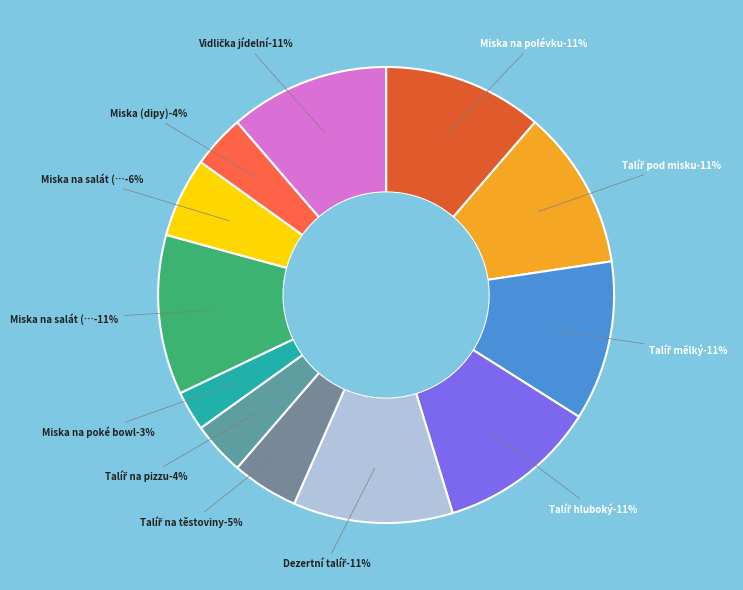

The Talíř hluboký slice represents 11% of the pie. True or false?

True